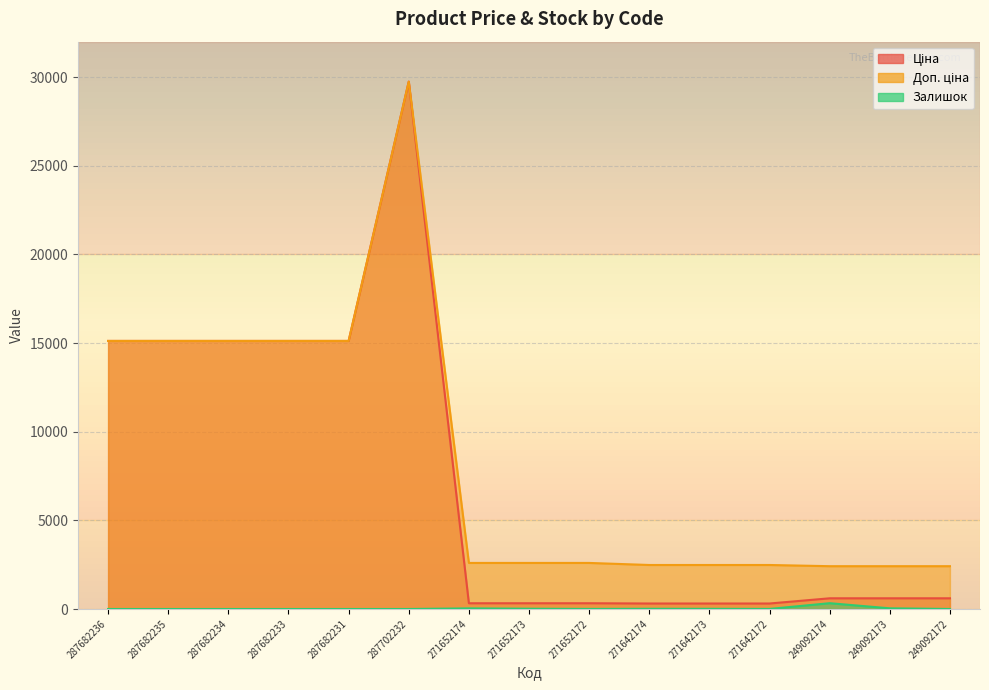

How many lines are shown in the chart?

3